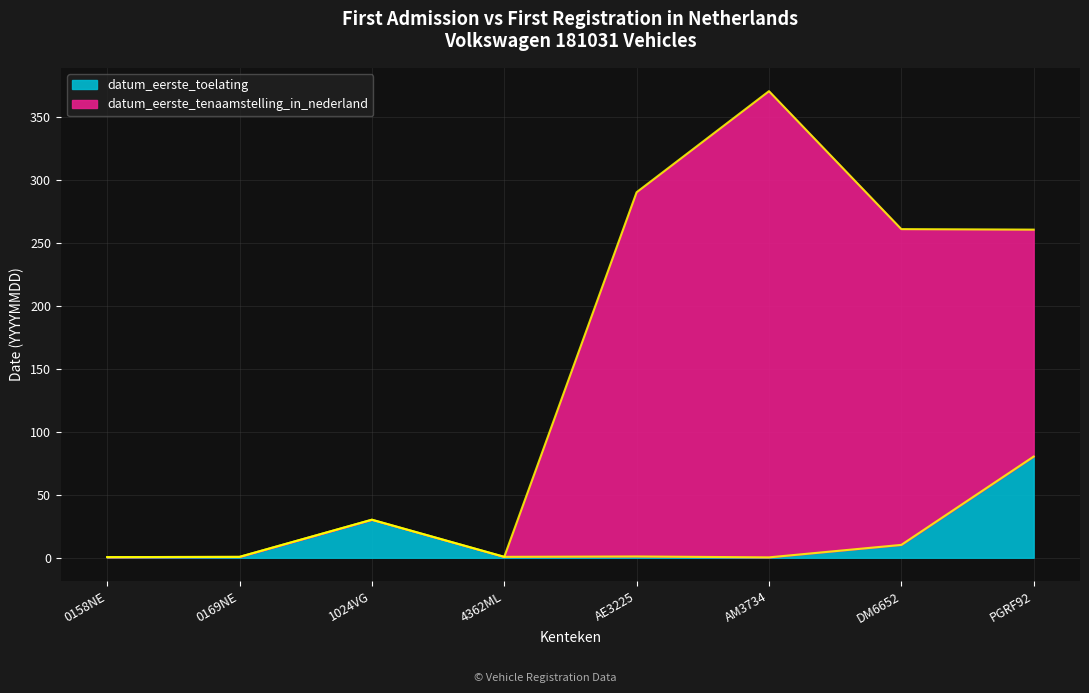

The value of datum_eerste_tenaamstelling_in_nederland at 0158NE is 0.8. True or false?

False